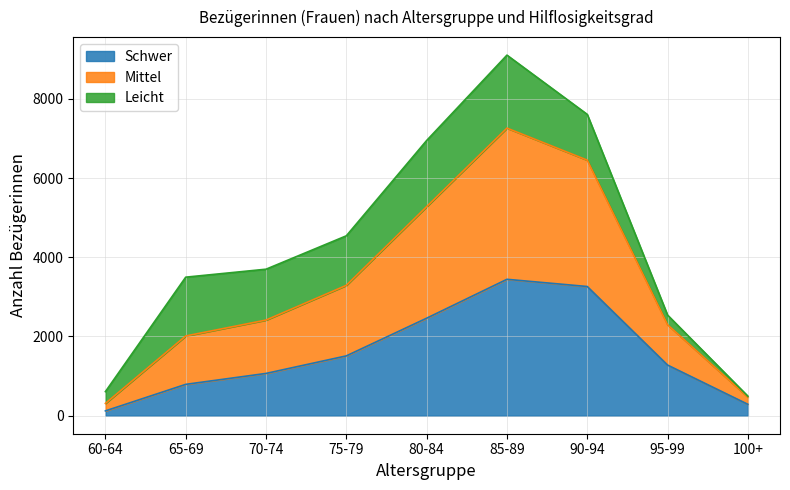

The value of Schwer at 70-74 is 1067. True or false?

True